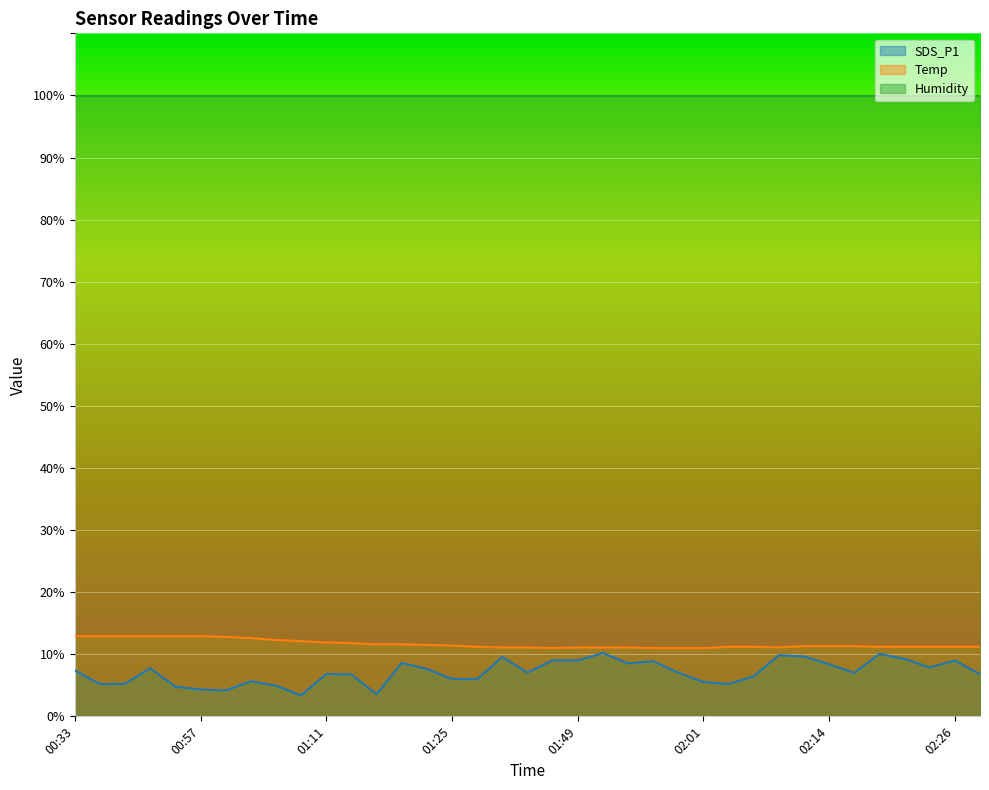

True or false: SDS_P1 has more than 2 interior local peaks.

True